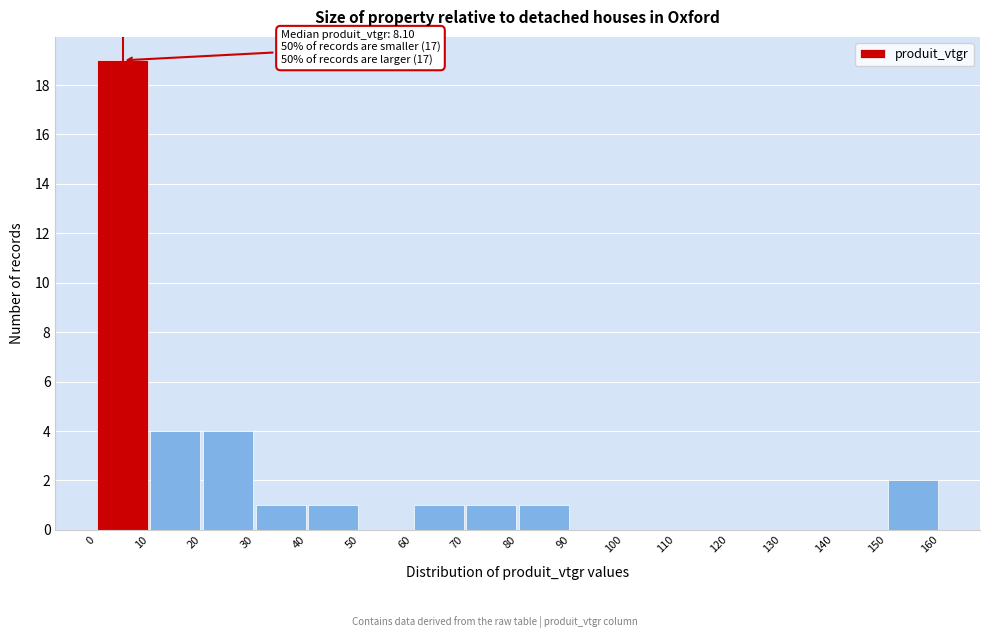

Over which range of the x-axis is the bar tallest?

0 to 10